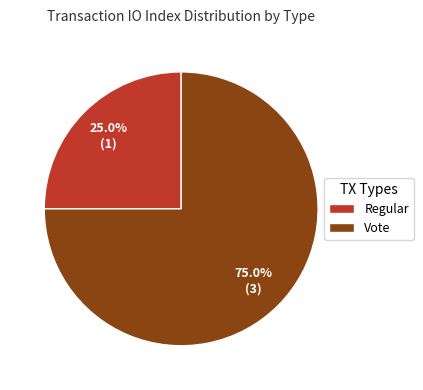

Is it true that Vote is 69% of the pie?

False